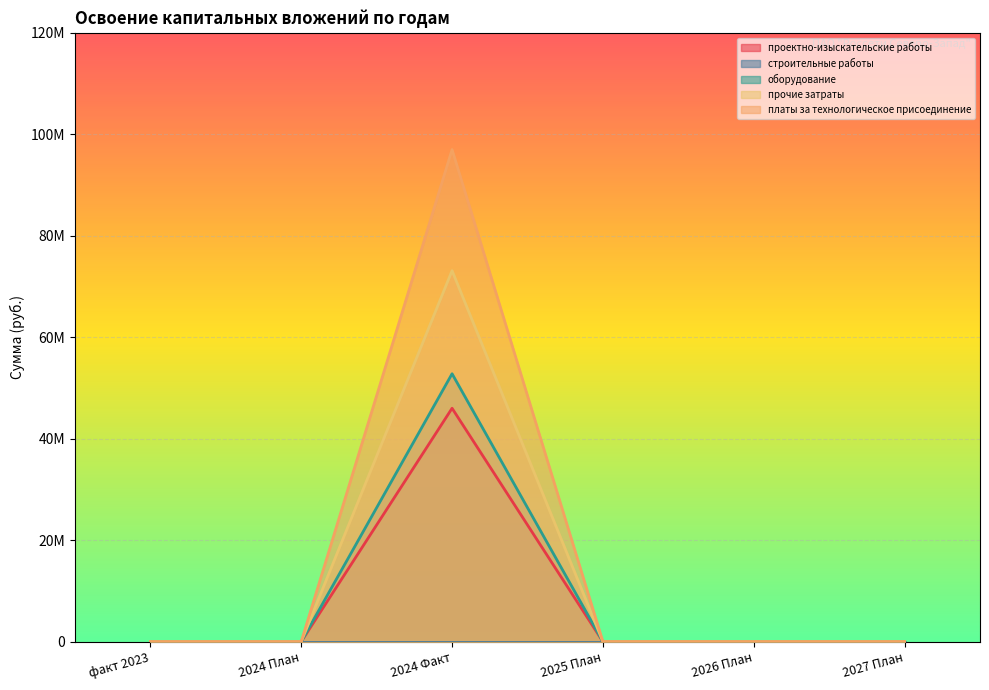

Which series has the largest total across all categories?

платы за технологическое присоединение